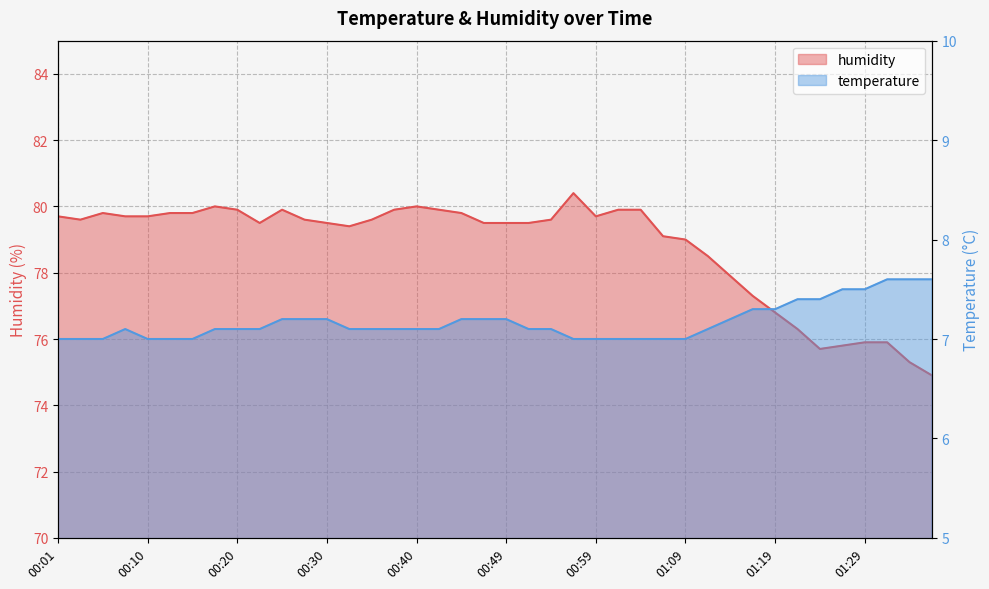

True or false: temperature and humidity cross at least once.

False